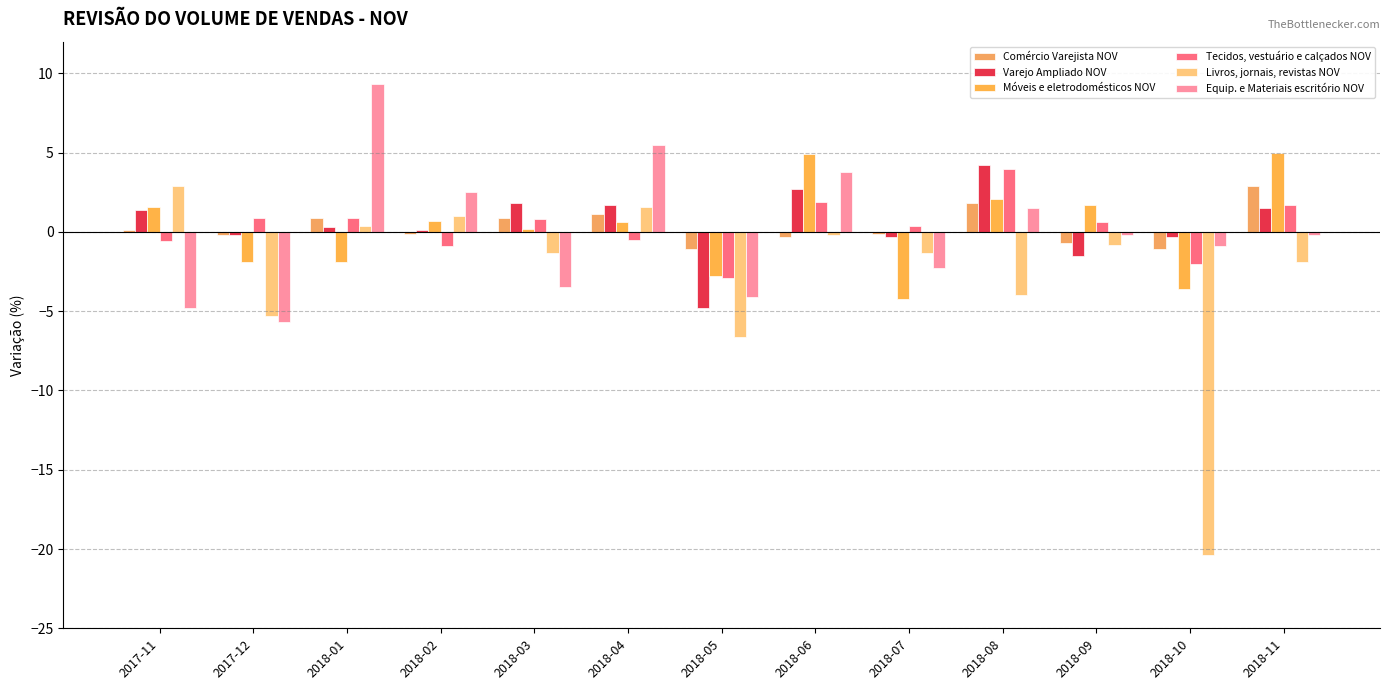

How many categories are shown in the chart?

13